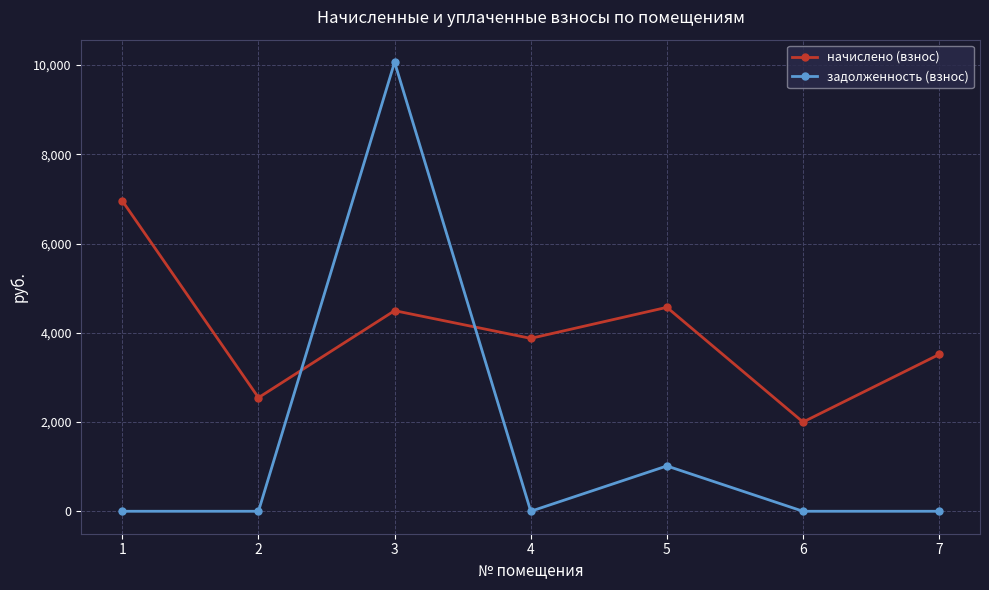

List the series in order of their overall mean, highest first.

начислено (взнос), задолженность (взнос)